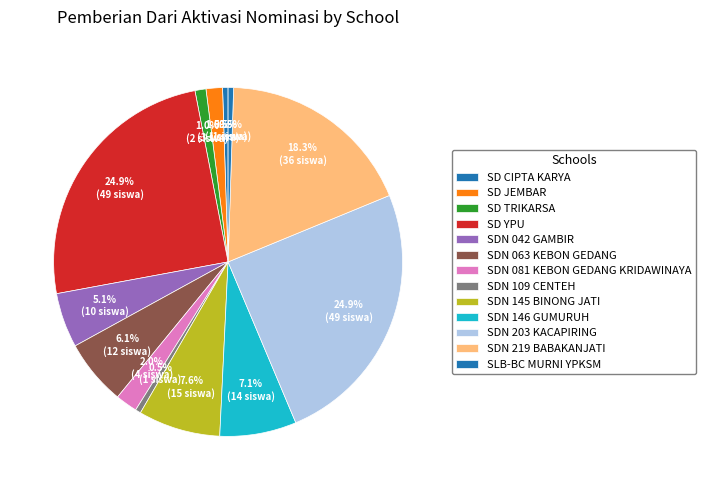

How many slices are in this pie chart?

13